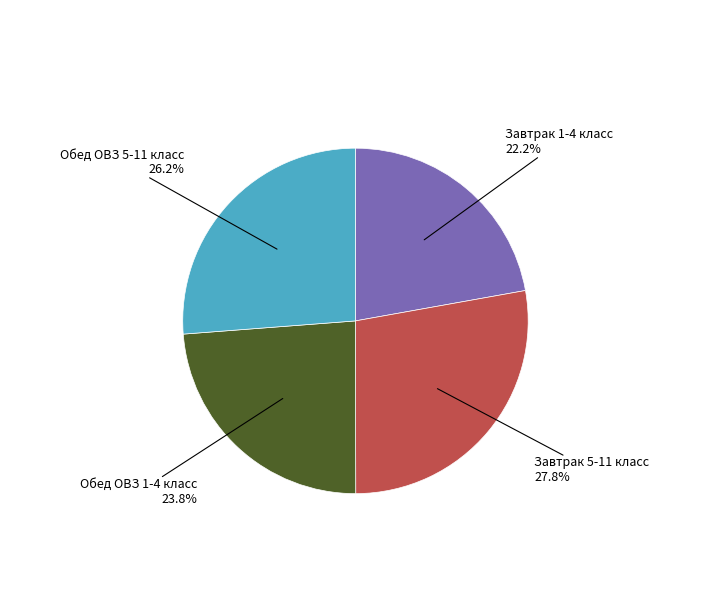

To the nearest percent, what is the average slice percentage?

25%